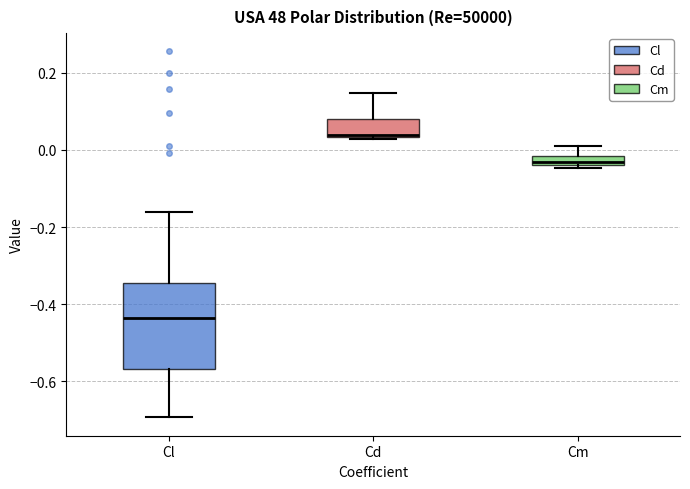

Comparing the boxes themselves (not the whiskers), which one is the tallest?

Cl